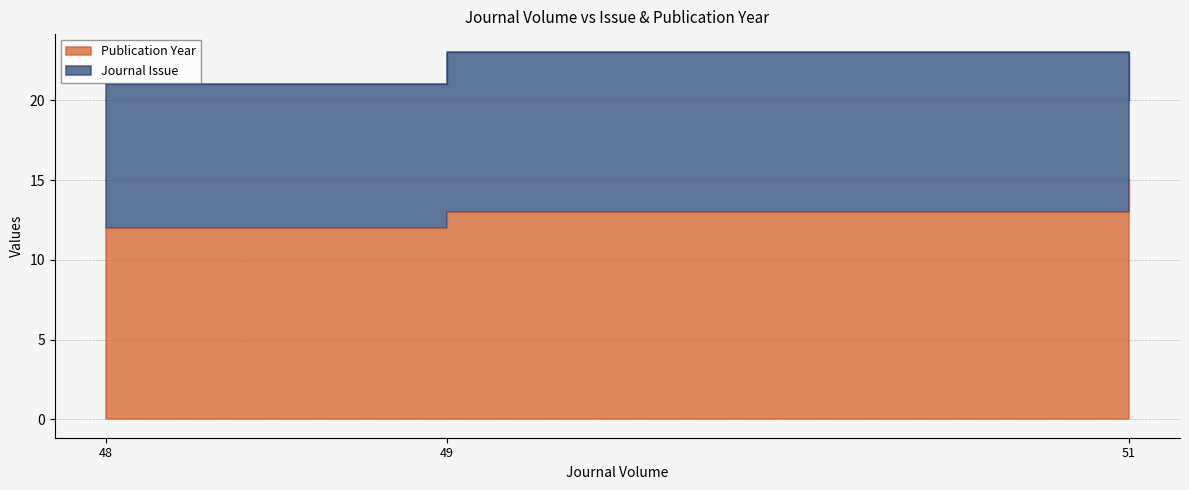

How many data points does each series have?

3